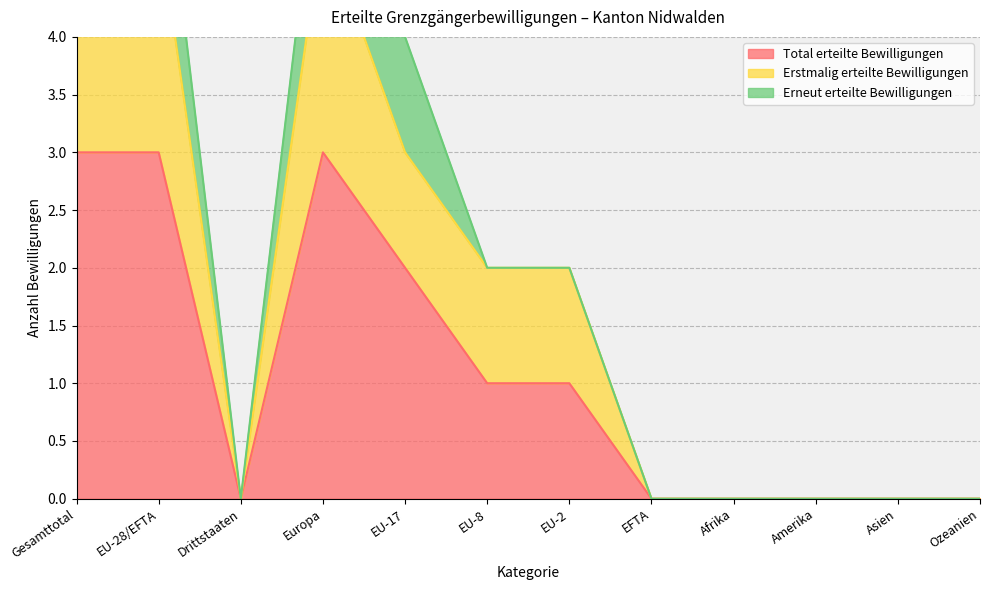

What is the total value across all series at EU-28/EFTA?

8